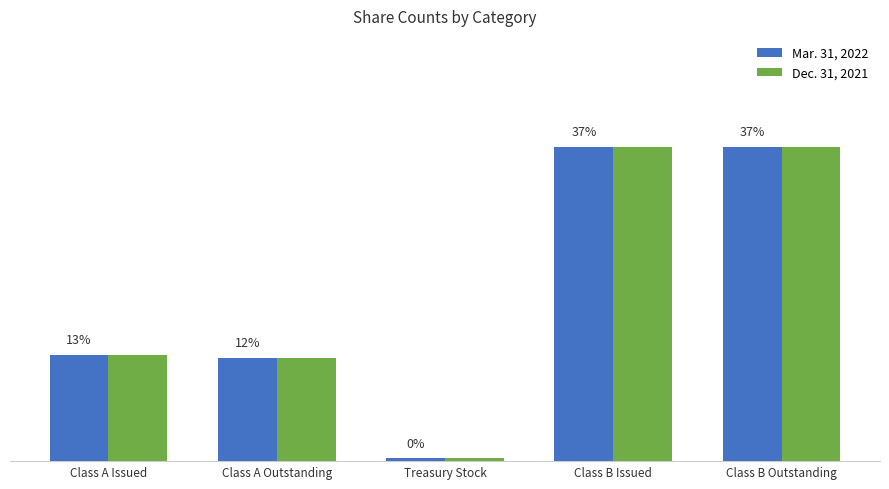

What are all the series names shown in the legend?

Mar. 31, 2022, Dec. 31, 2021